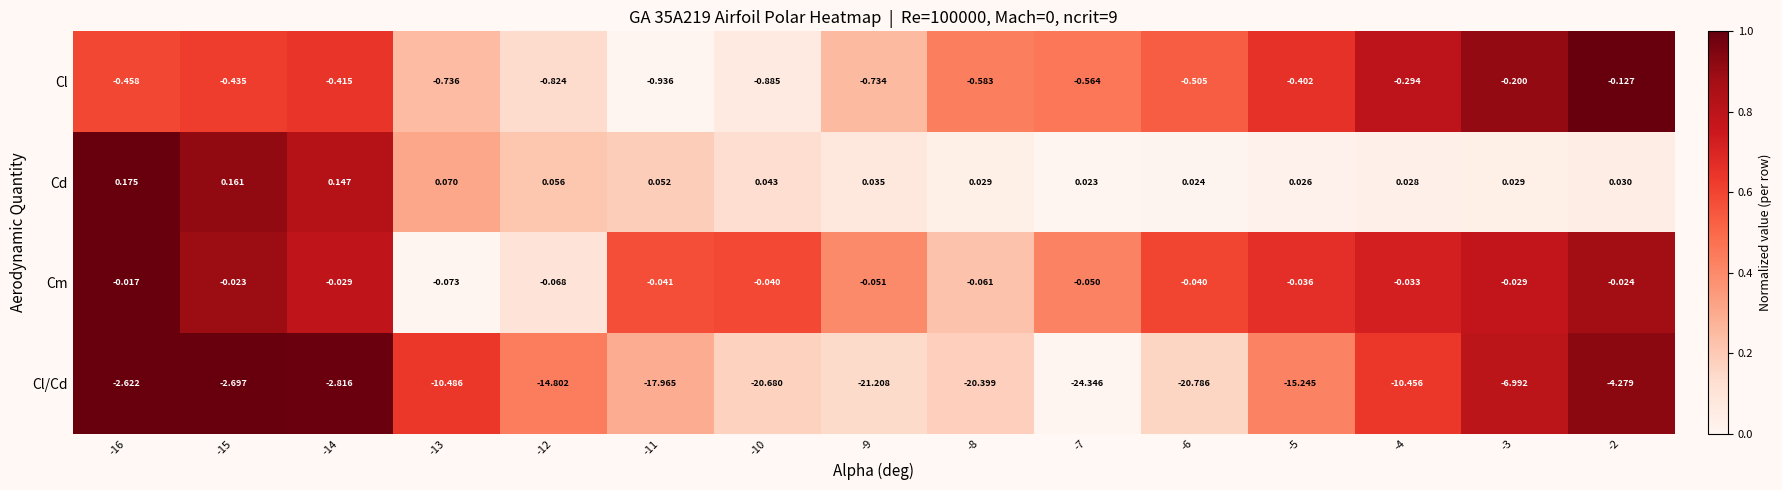

Which series has the largest range (max minus min)?

Cl/Cd